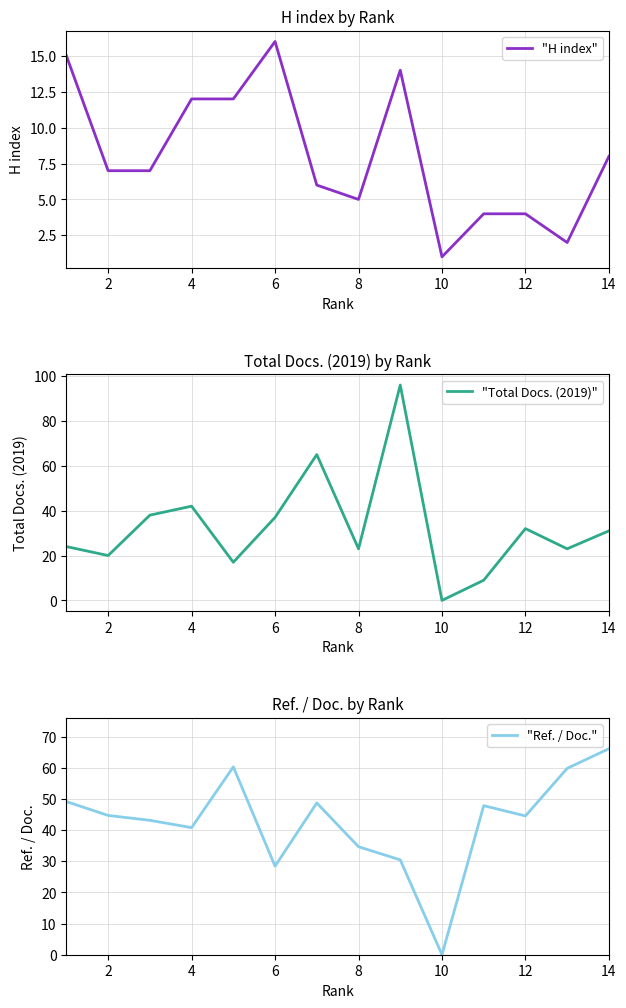

Does the chart display data point markers on the line(s)?

No